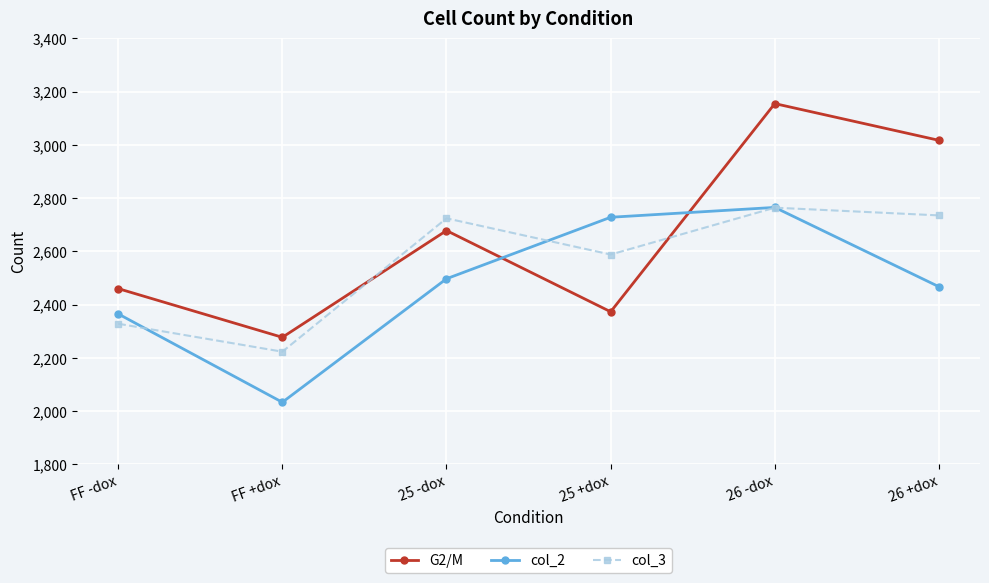

Reading left to right, extract all data points from this chart.

G2/M: 2460	2277	2678	2373	3155	3017
col_2: 2365	2033	2497	2728	2765	2467
col_3: 2328	2223	2724	2588	2764	2735